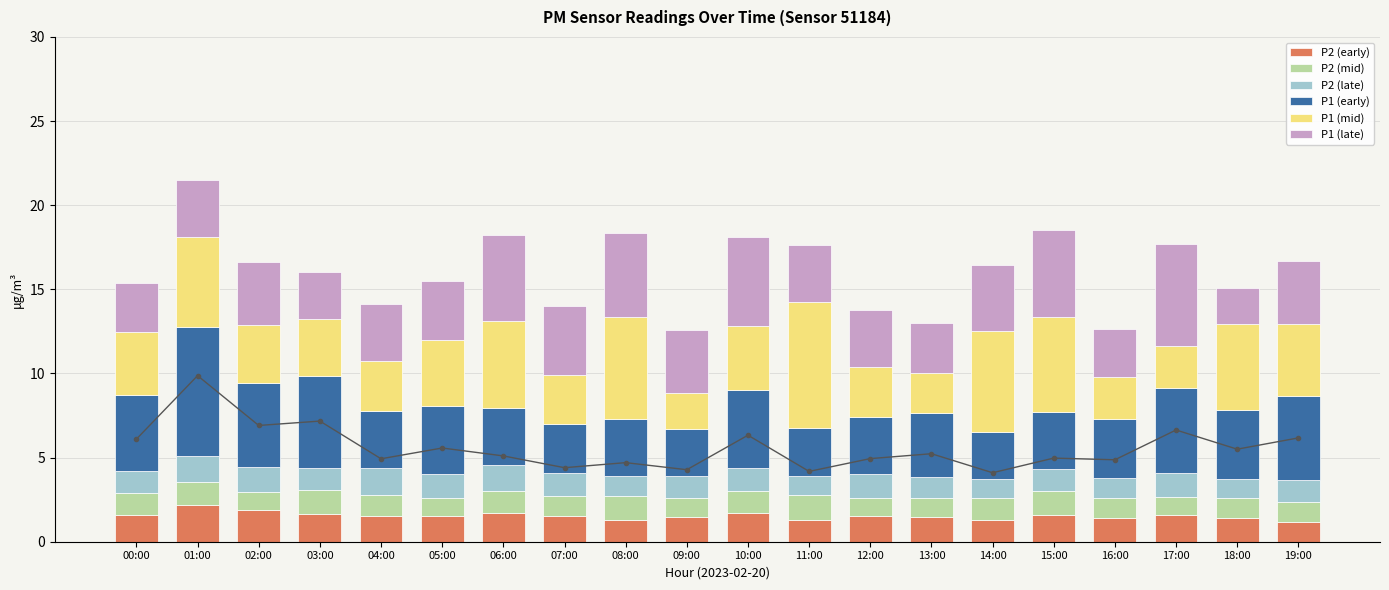

Is the value of P1 (early) at 04:00 greater than the value of P2 (early) at 01:00?

Yes